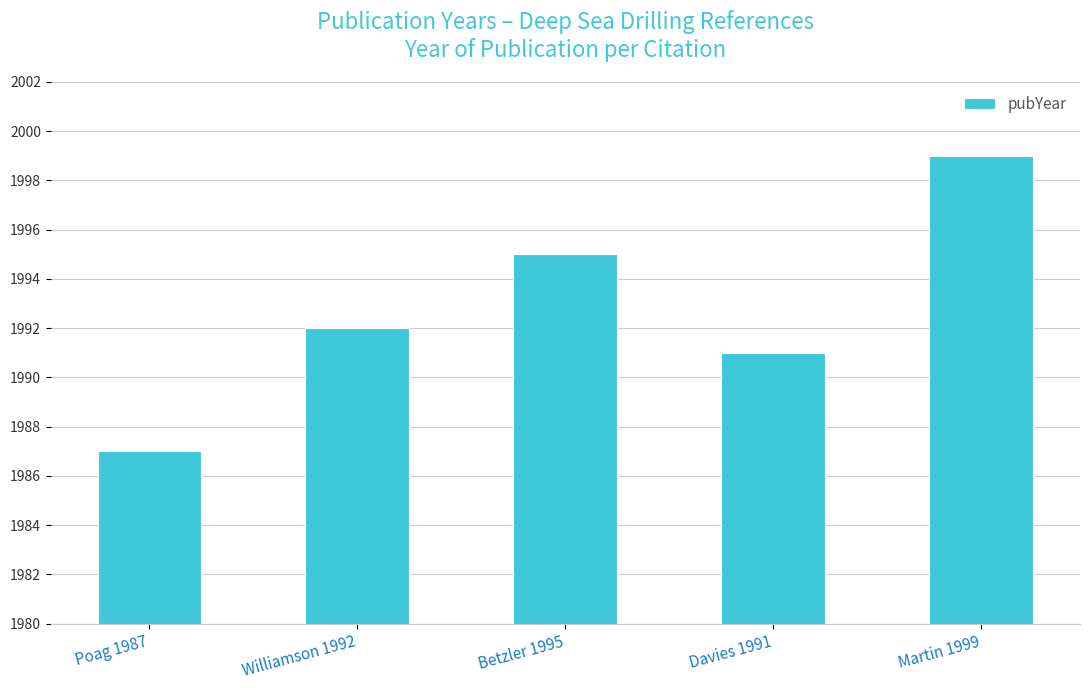

Reading left to right, what are all the values shown in this chart?

1987	1992	1995	1991	1999